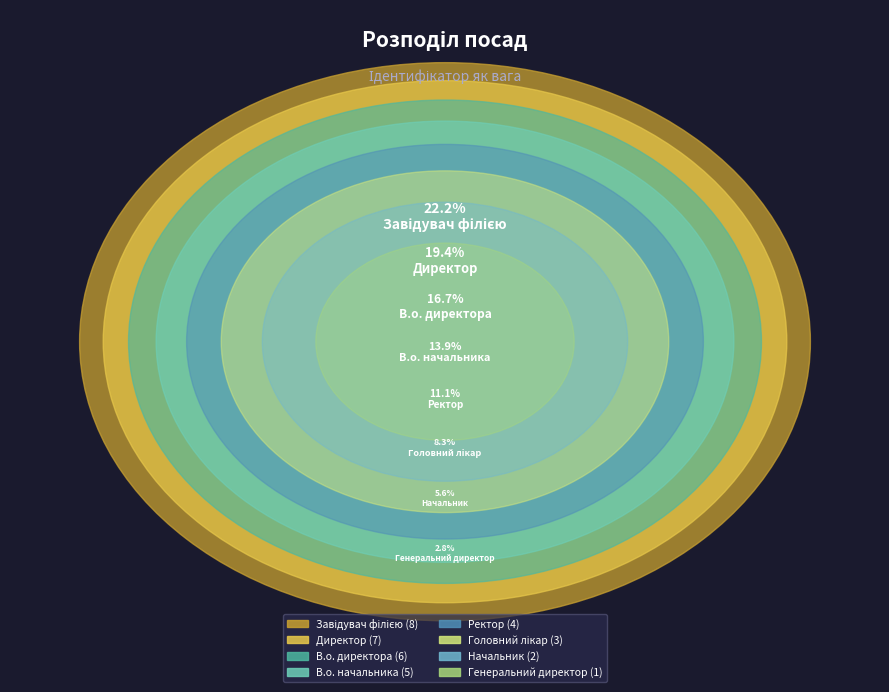

Combined, do Головний лікар and Генеральний директор account for over 50%?

No